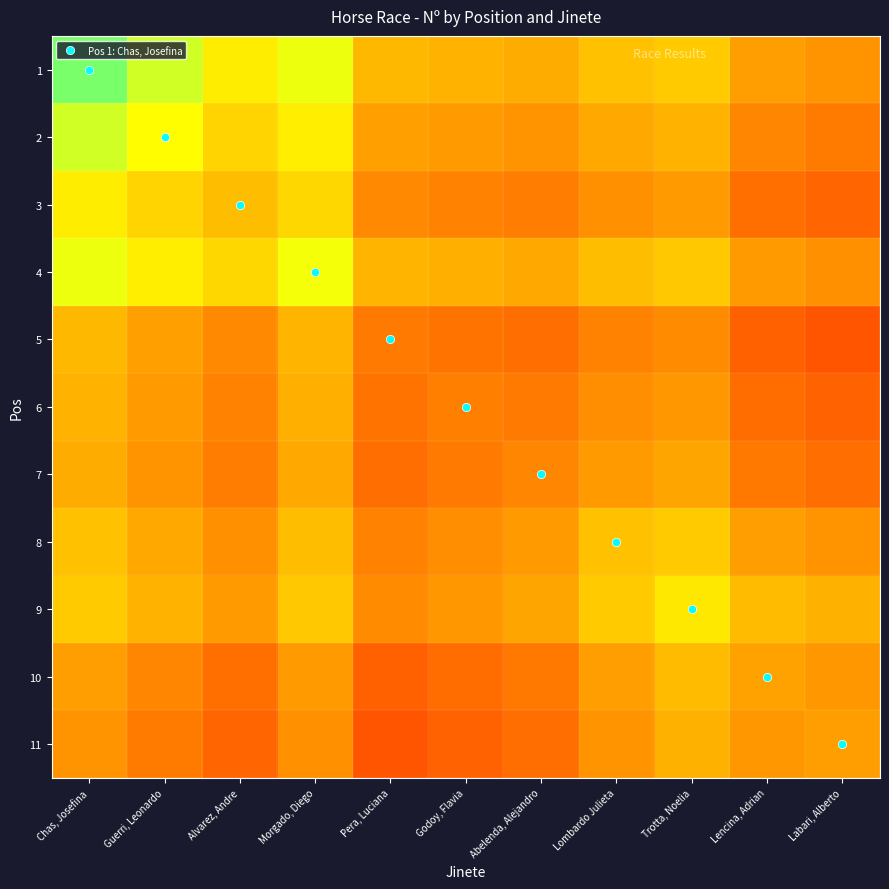

What is the maximum value shown in the chart?

365.0